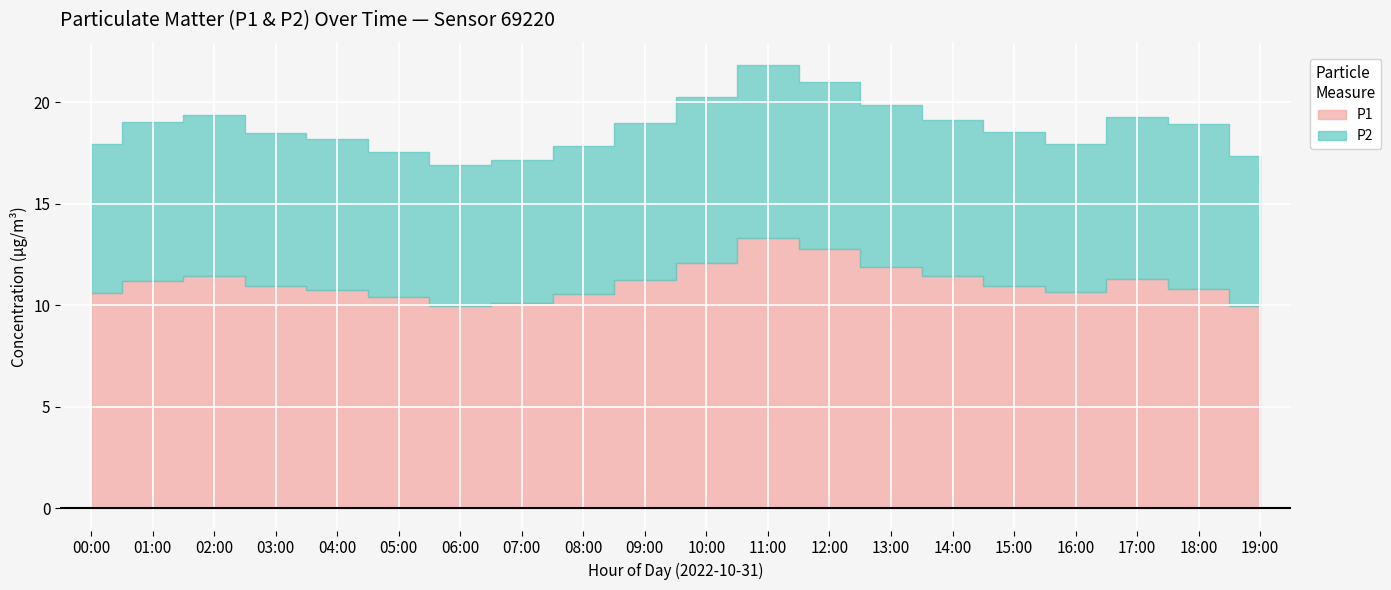

Where does the P1 series first go above 10?

00:00